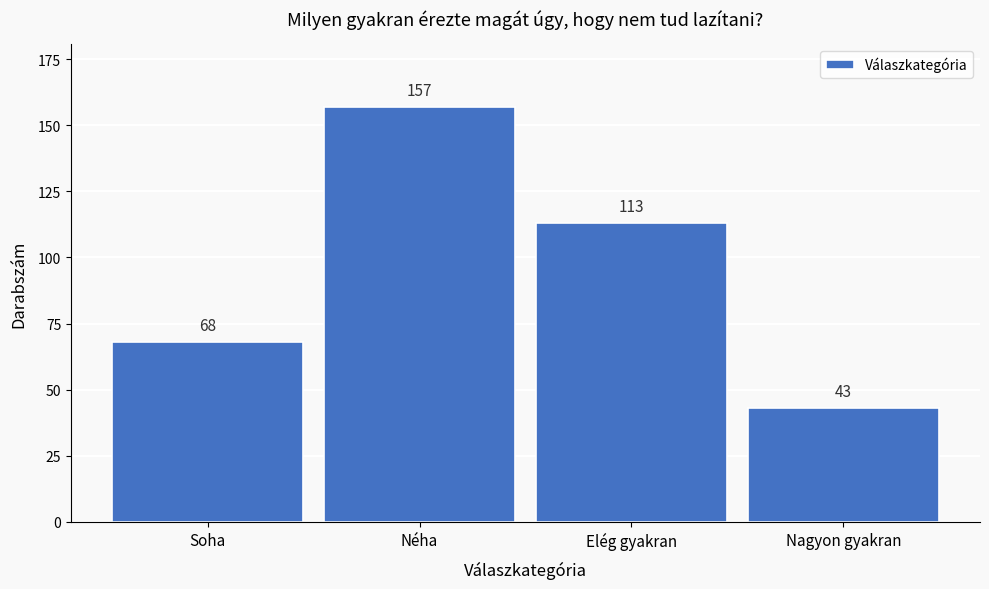

Reading left to right, list all the values displayed in this chart.

Soha=68	Néha=157	Elég gyakran=113	Nagyon gyakran=43